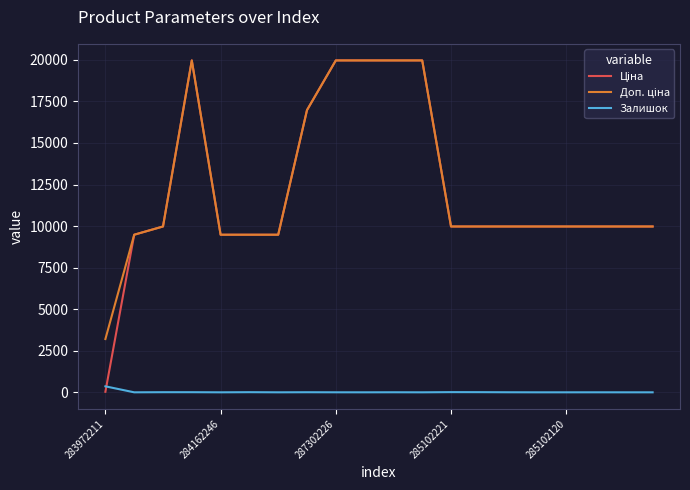

What is the greatest value displayed?

19964.2